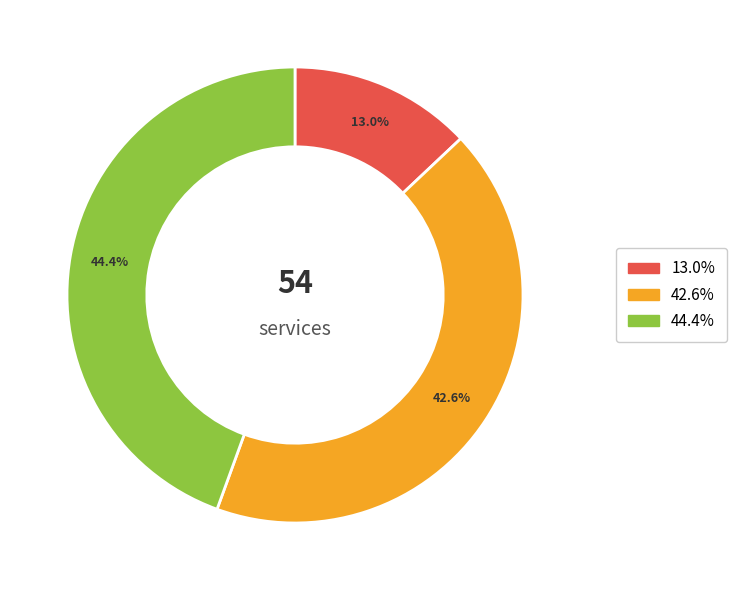

Is there any slice that represents more than half of the pie?

No